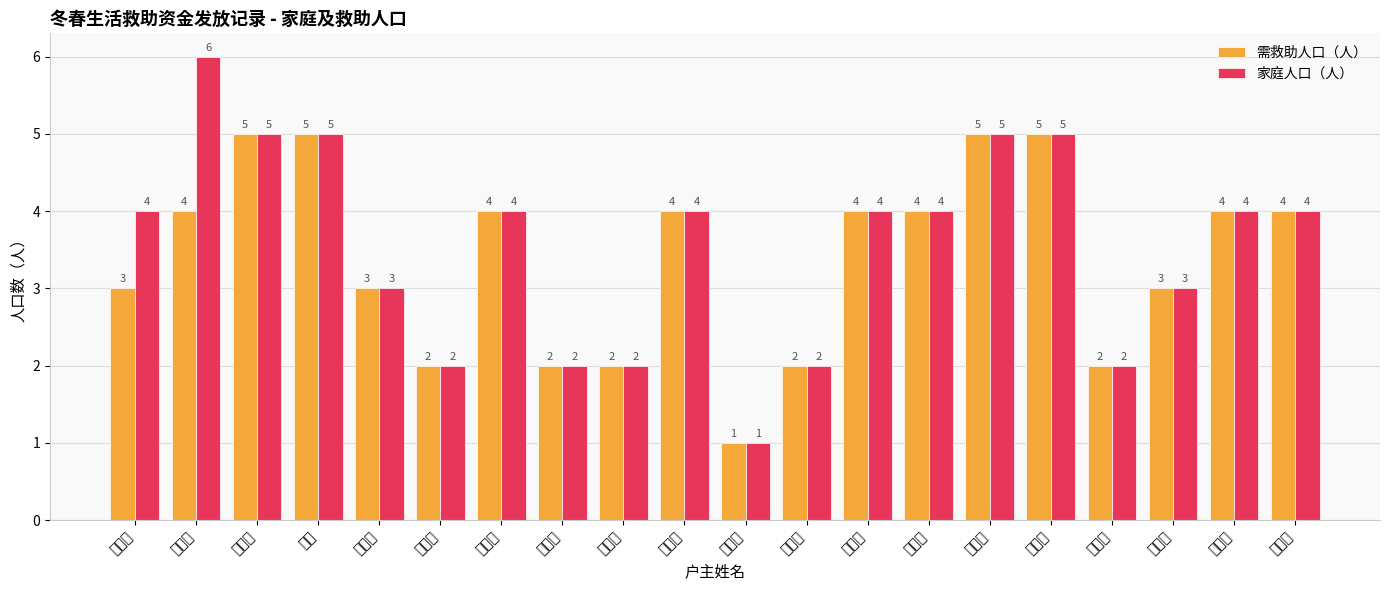

What is the greatest value displayed?

6